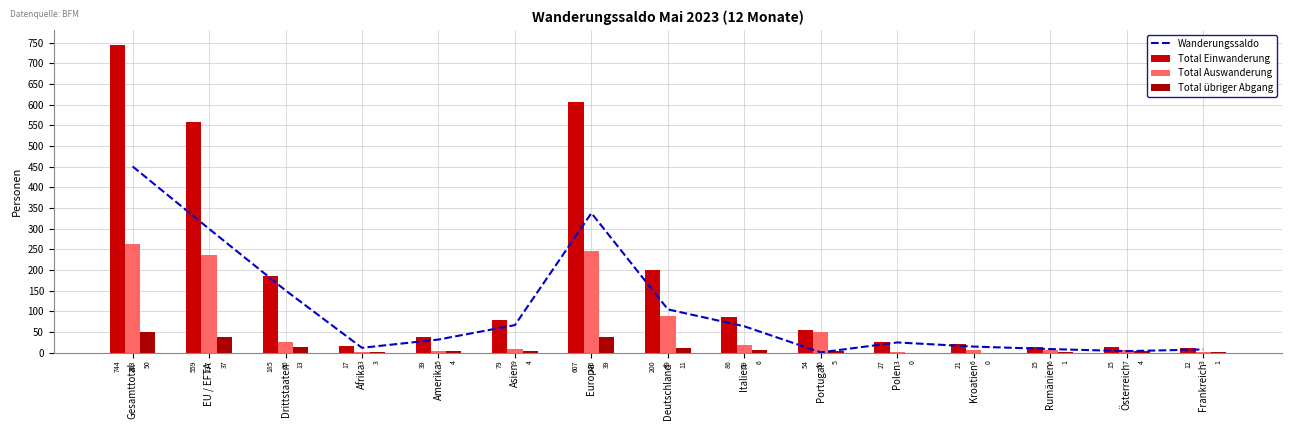

At which label is Total Auswanderung closest to 133?

Deutschland